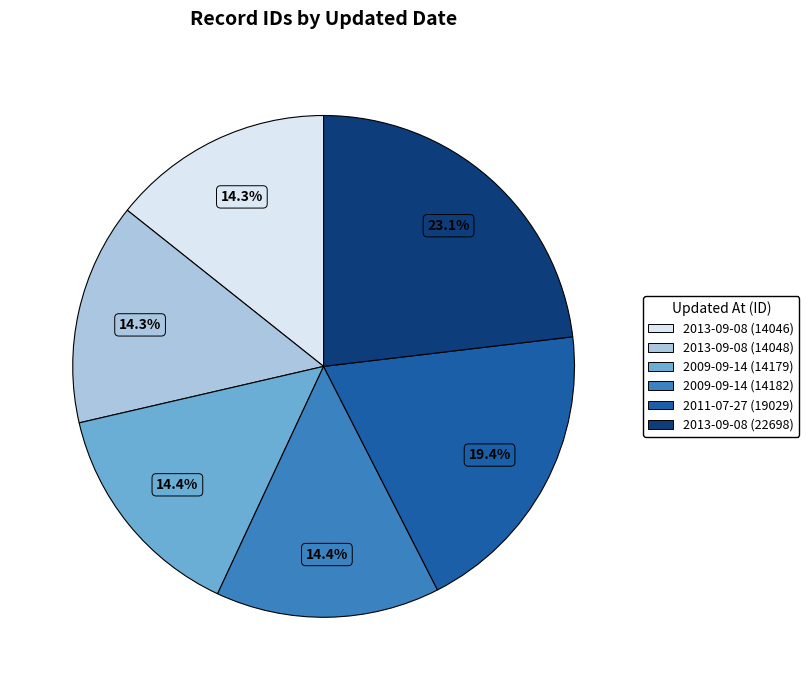

To the nearest percent, what portion does 2011-07-27 (19029) represent?

19%